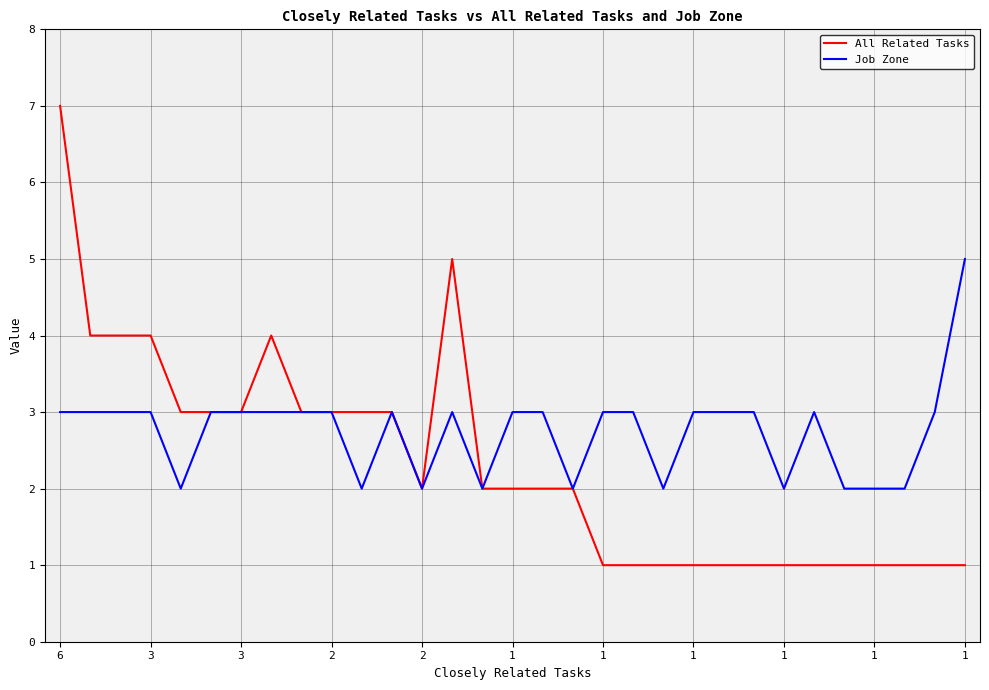

Which series has the widest spread of values?

All Related Tasks